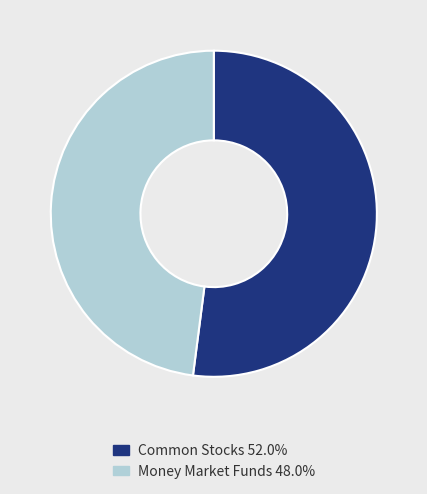

Combined, do Money Market Funds 48.0% and Common Stocks 52.0% account for over 50%?

Yes